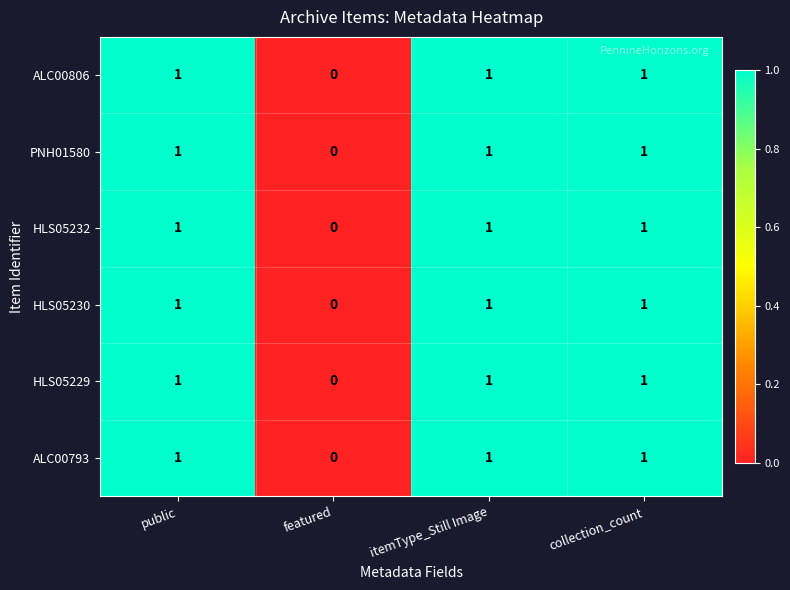

Is the value of ALC00806 at collection_count greater than the value of HLS05229 at featured?

Yes